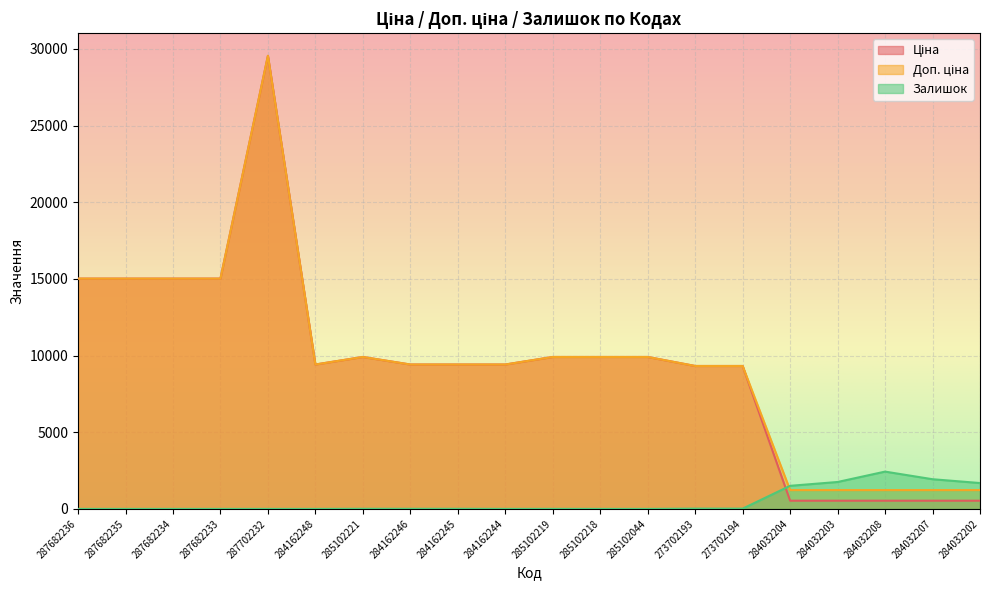

How many series are shown in this chart?

3